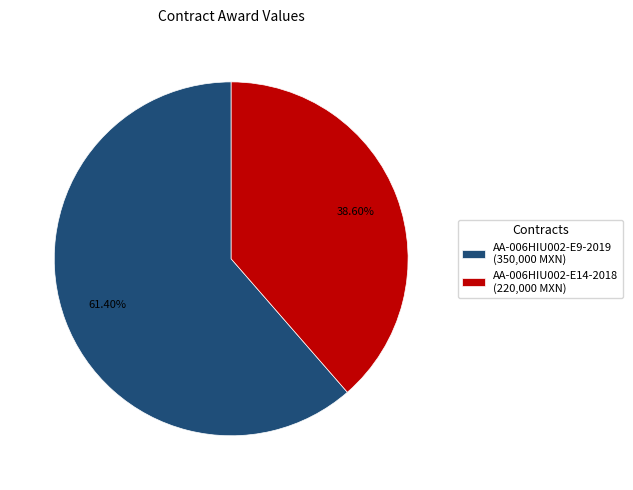

Count the number of slices in the pie.

2